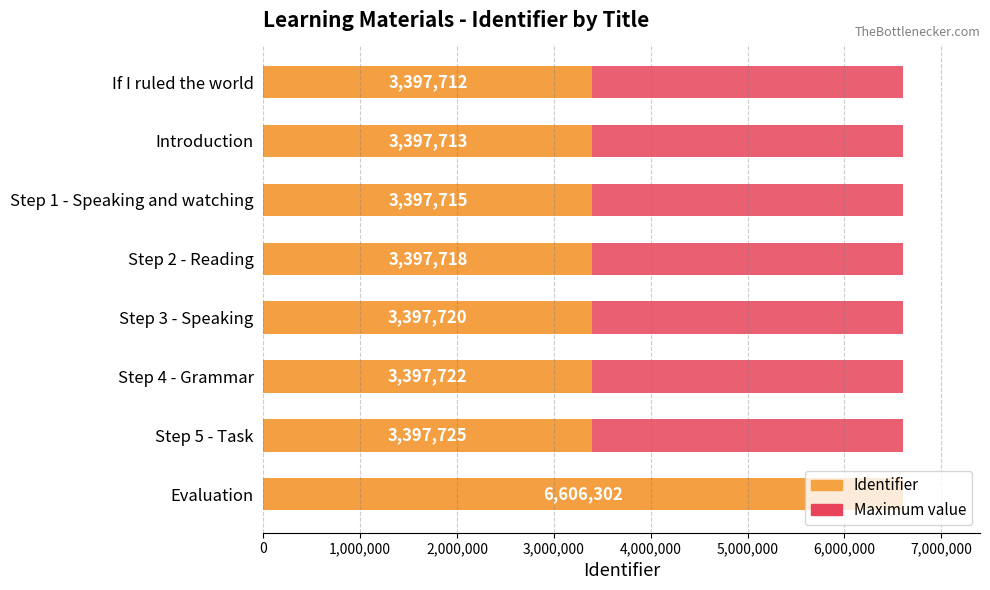

What is the spread (max minus min) of values at 7,000,000?

6606301.5